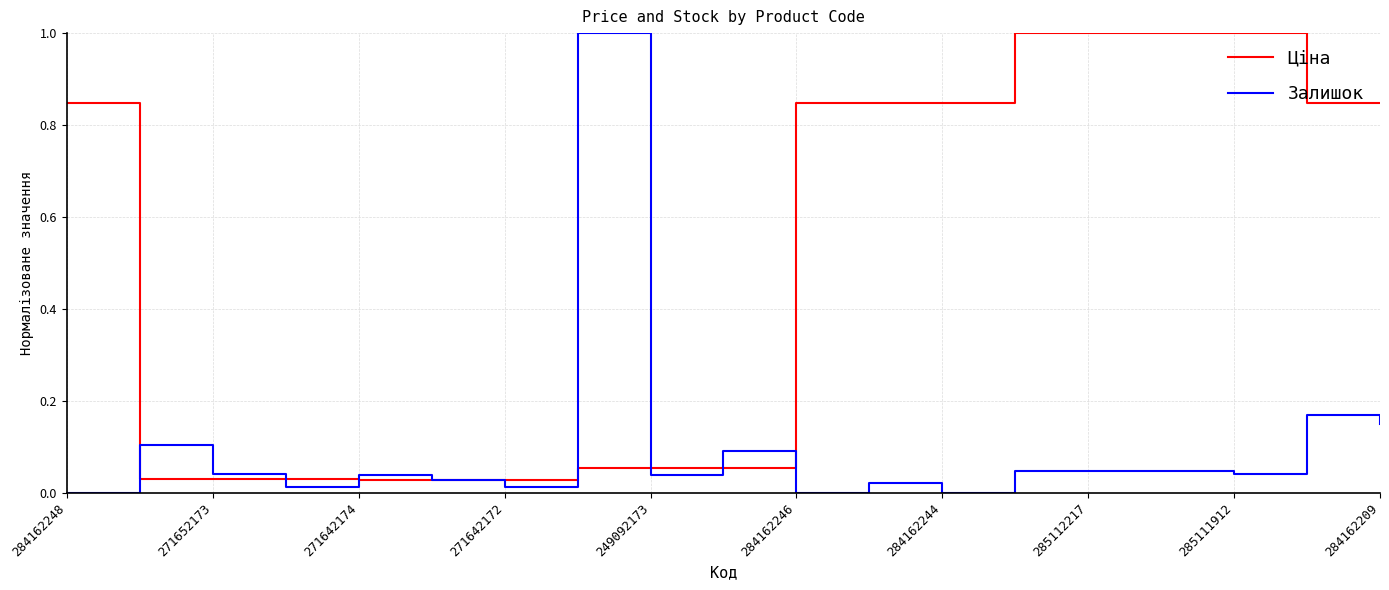

What is the difference between the second highest and minimum values in the Ціна series?

1.0